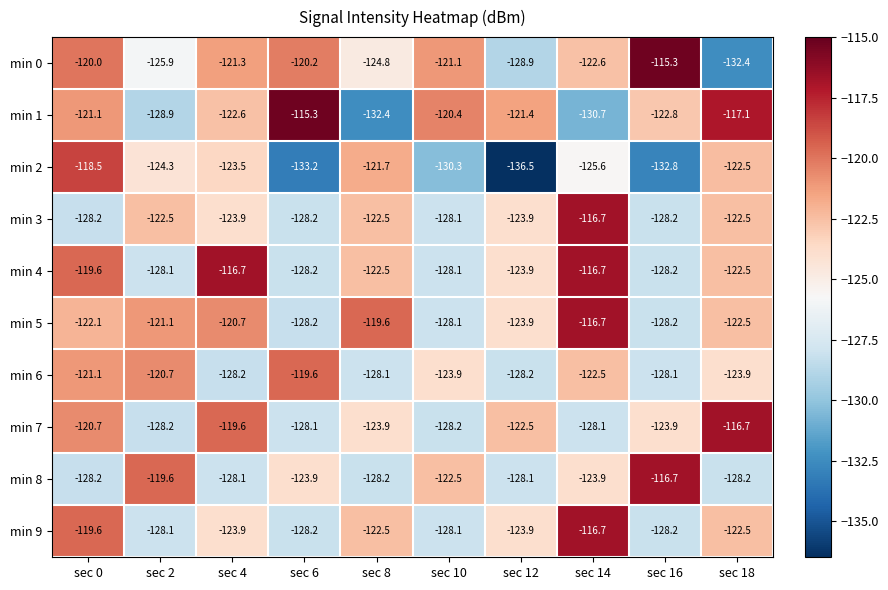

Read the min 6 value at sec 14.

-122.5